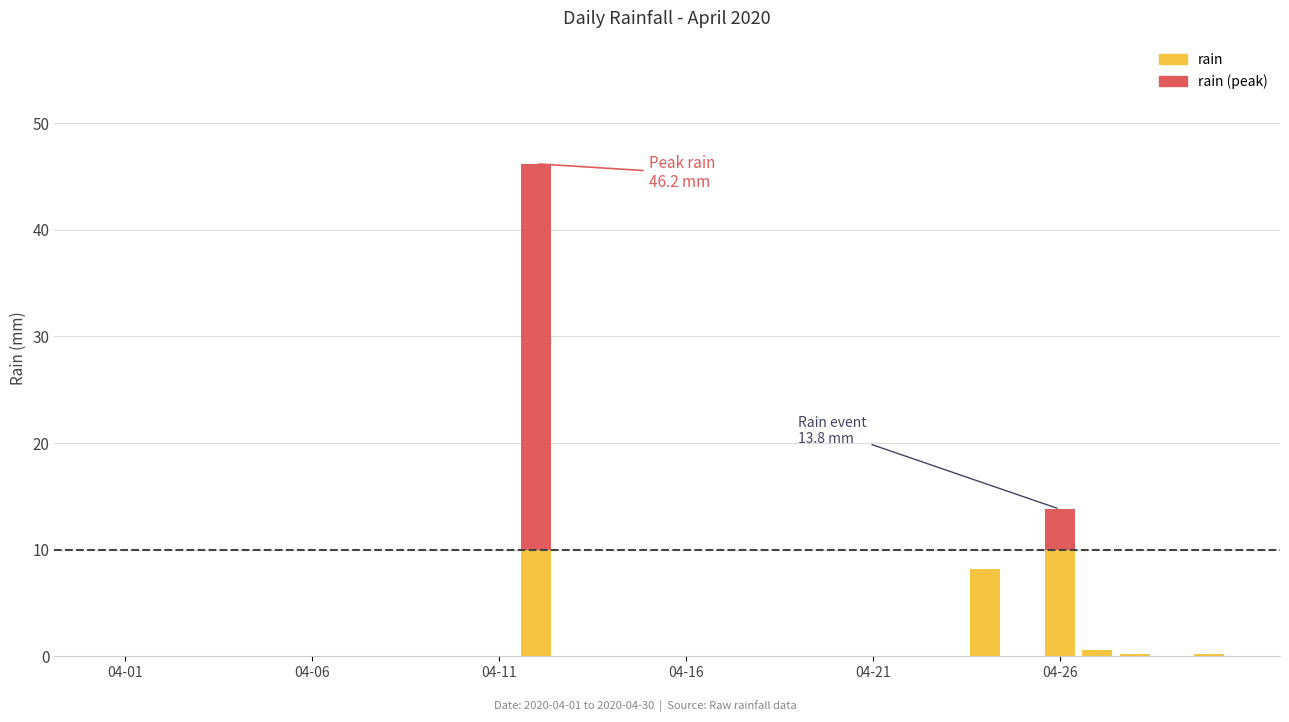

Does the chart contain stacked bars?

Yes